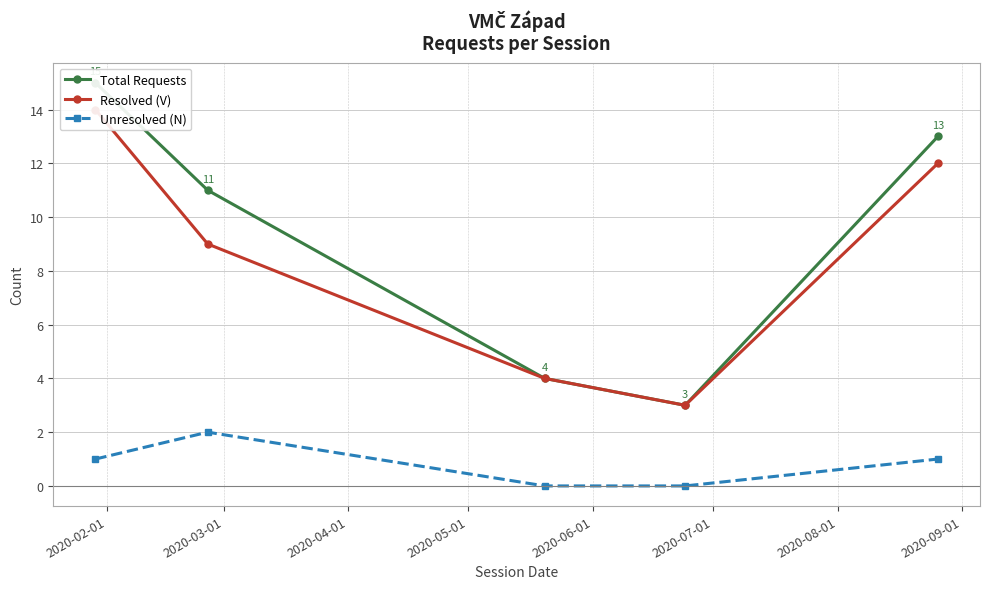

True or false: Unresolved (N) and Total Requests intersect in this chart.

False